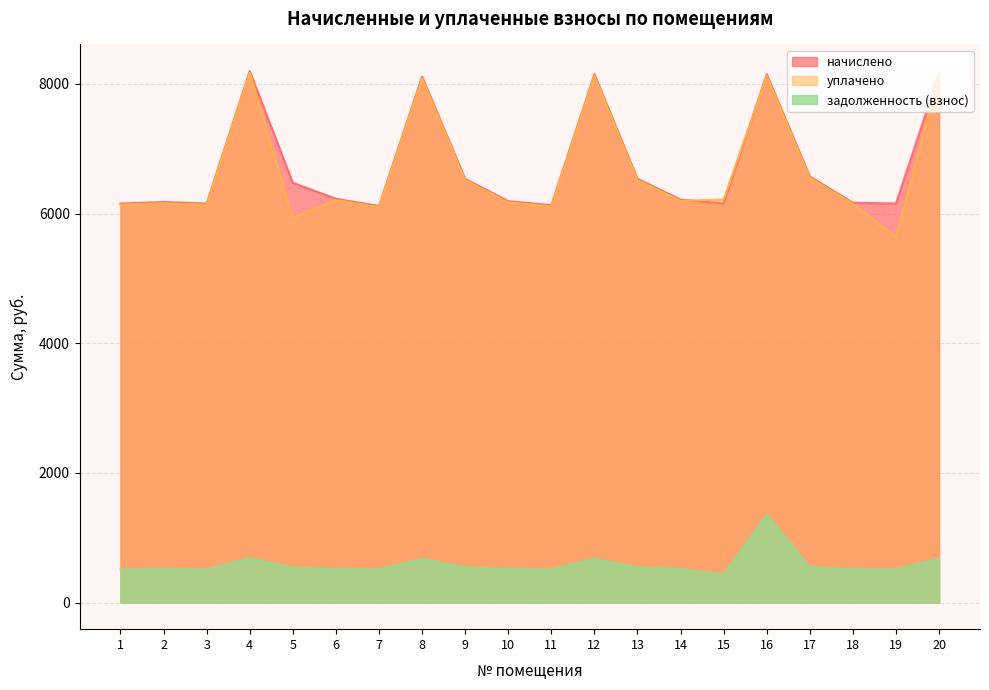

Between 10 and 18, which series saw the biggest shift?

начислено